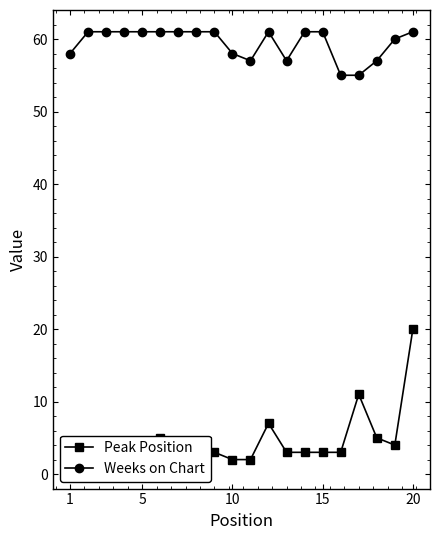

True or false: Weeks on Chart has more than 2 points higher than both neighbors.

False